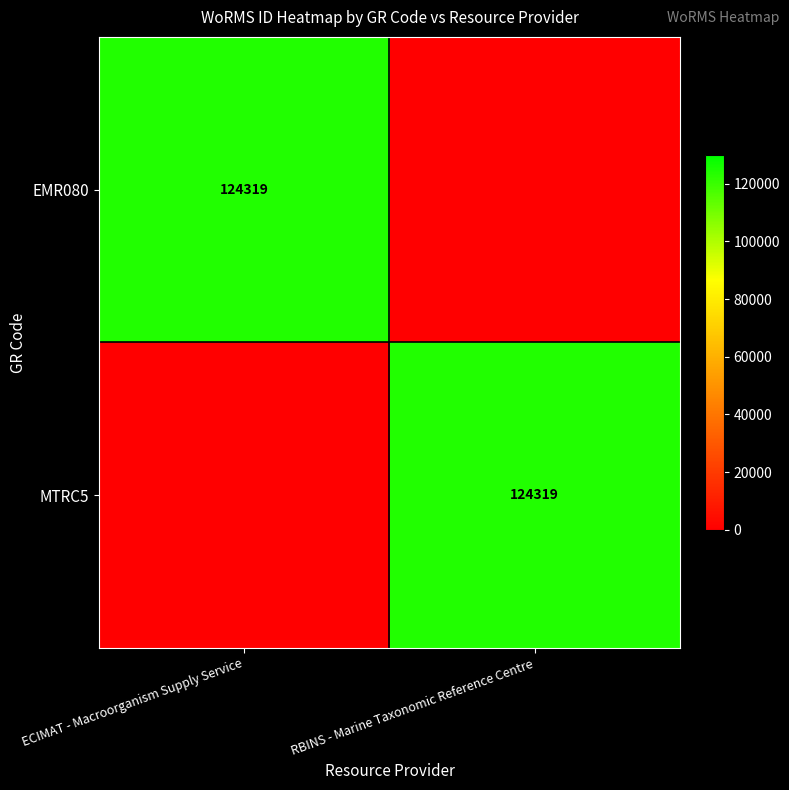

True or false: MTRC5 has a value of 124319 at RBINS - Marine Taxonomic Reference Centre.

True